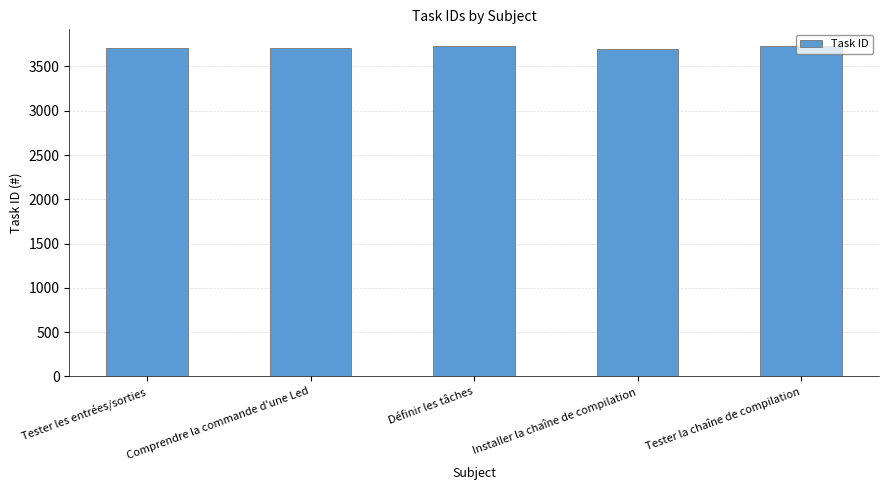

Approximately how many times larger is the value at Comprendre la commande d'une Led compared to Installer la chaîne de compilation?

1.0